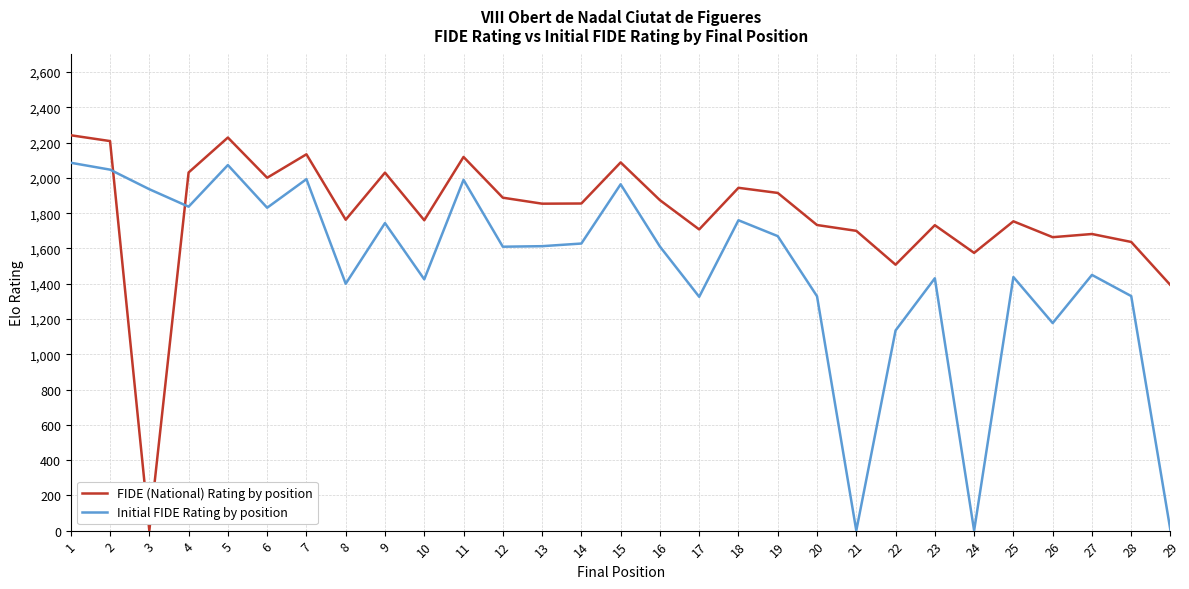

What is the average value of the FIDE (National) Rating by position series?

1794